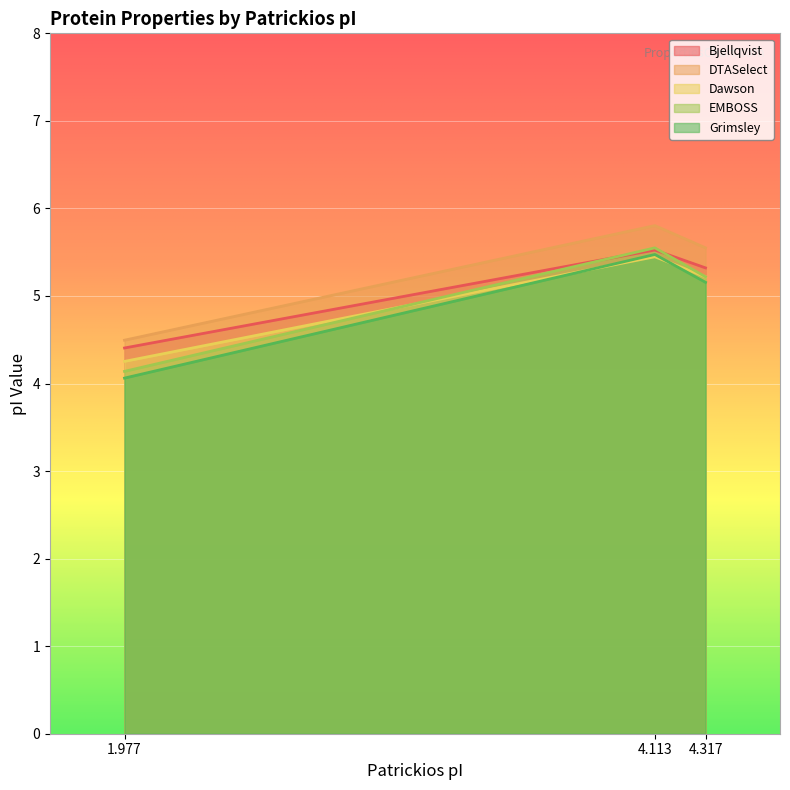

What is the value of the EMBOSS point at the 1st from the left?

4.1